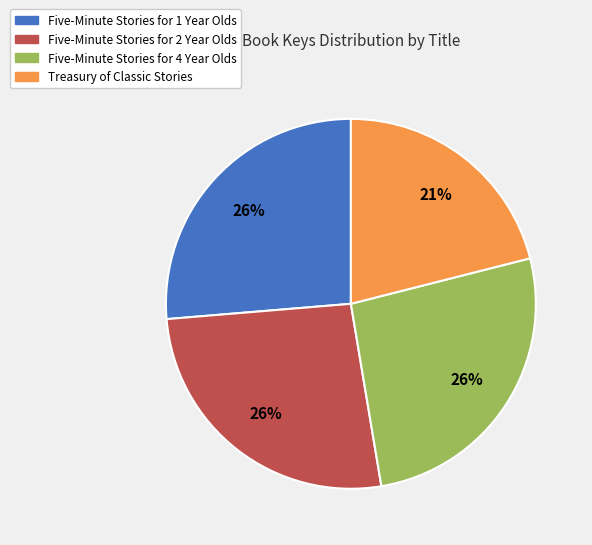

What is the ratio of the value at Five-Minute Stories for 1 Year Olds to the value at Five-Minute Stories for 4 Year Olds?

1.0